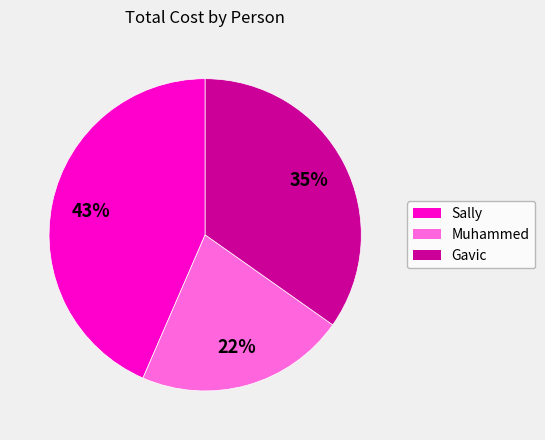

To the nearest percent, what portion does Sally represent?

43%